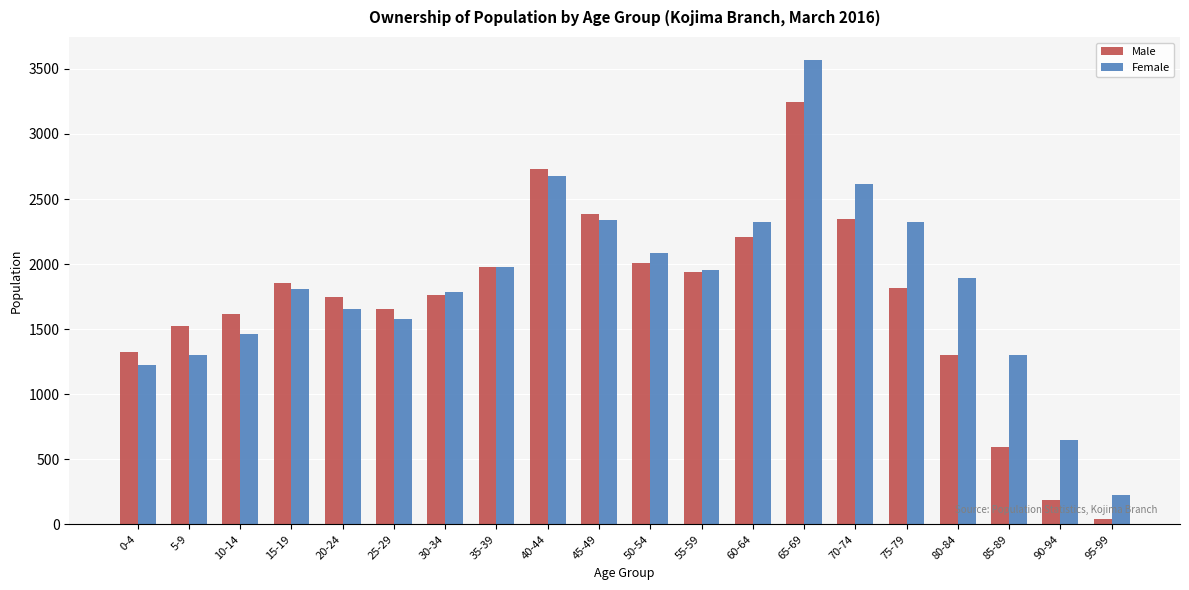

What is the total value across all series at 60-64?

4533